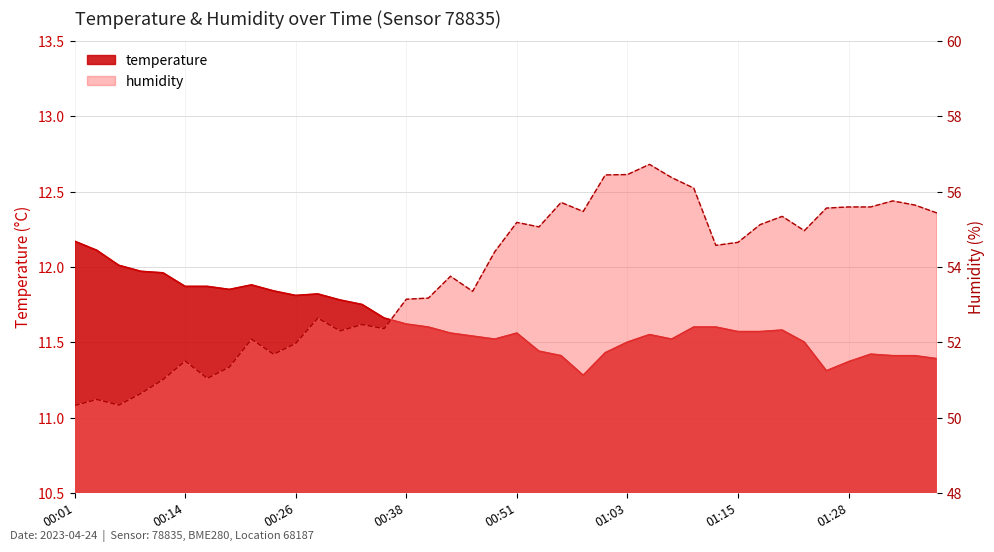

The value of temperature at 01:30 is 2.6. True or false?

False